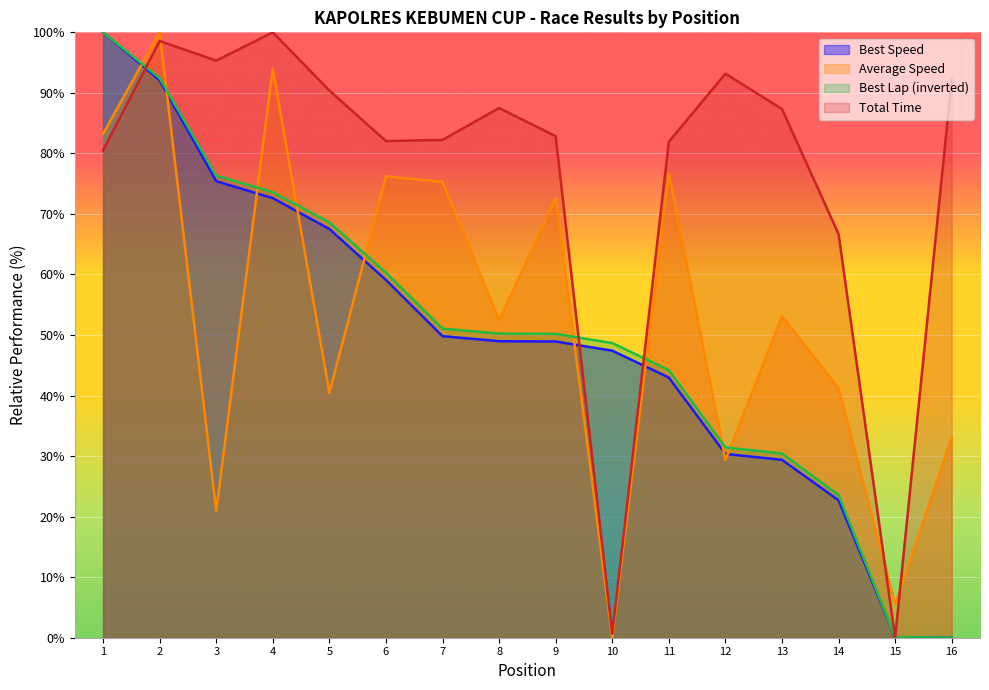

True or false: Total Time has a value of 144.2 at 8.

False